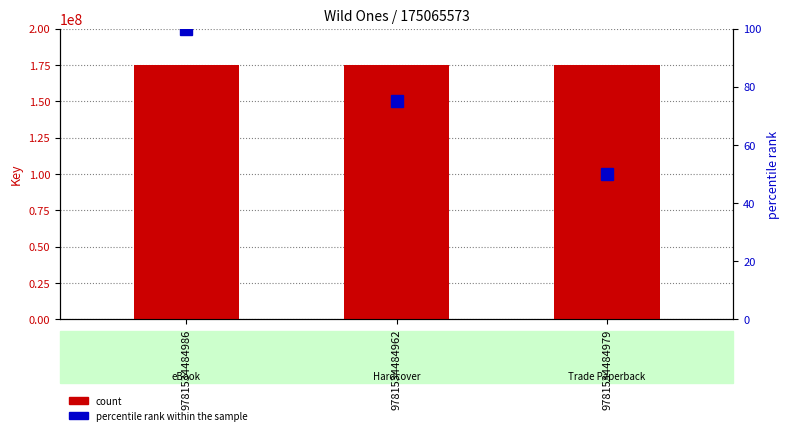

How many bars are there in each group?

2